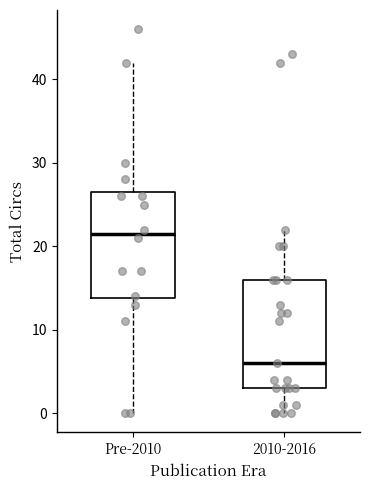

Where is the upper edge of the box for 2010-2016 on the y-axis? The values are not printed on the chart, so give them approximately, as read against the axis.

16